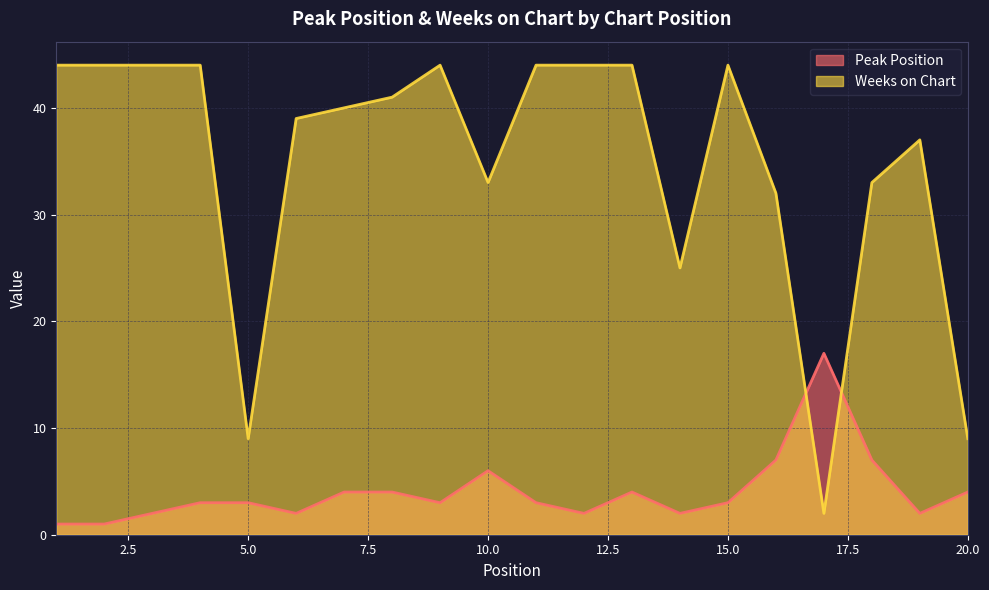

What is the value of the Weeks on Chart point at the 1st from the left?

44